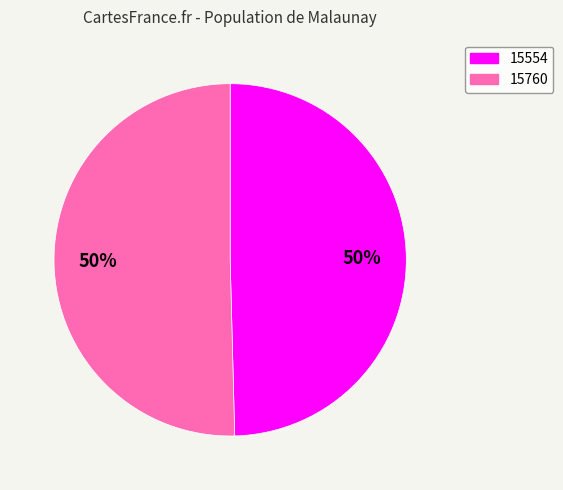

To the nearest percent, what percentage of the pie is 15760?

50%